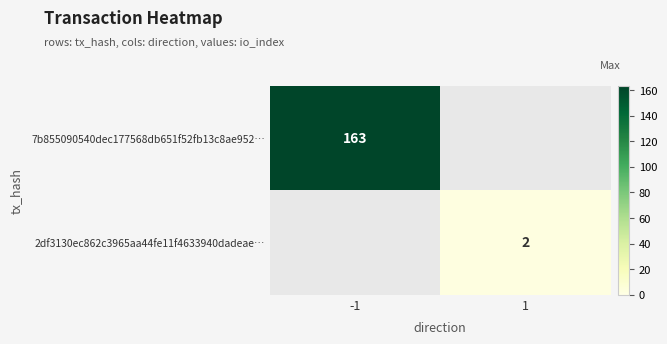

Which series has the widest spread of values?

7b855090540dec177568db651f52fb13c8ae952…